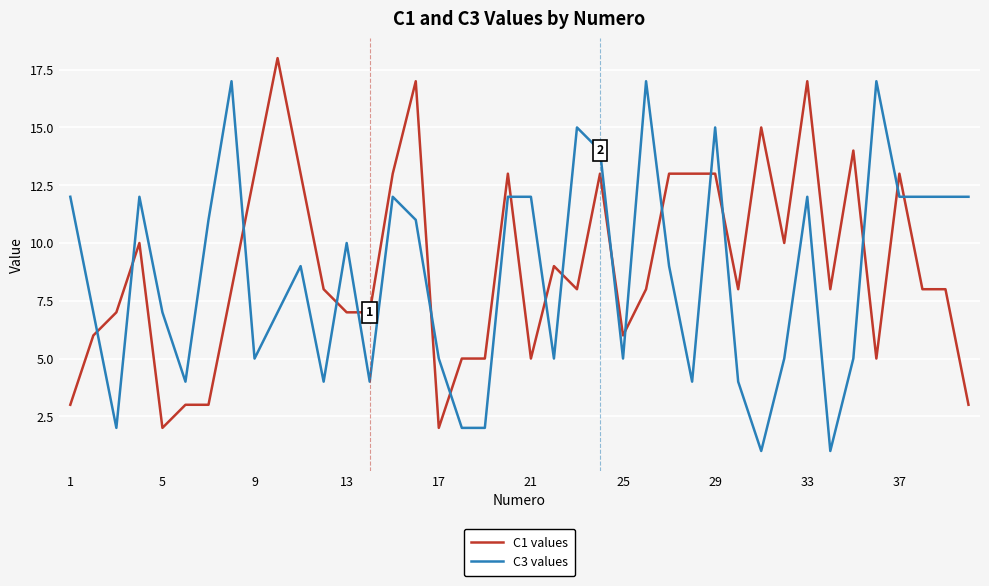

What is the maximum value shown in the chart?

18